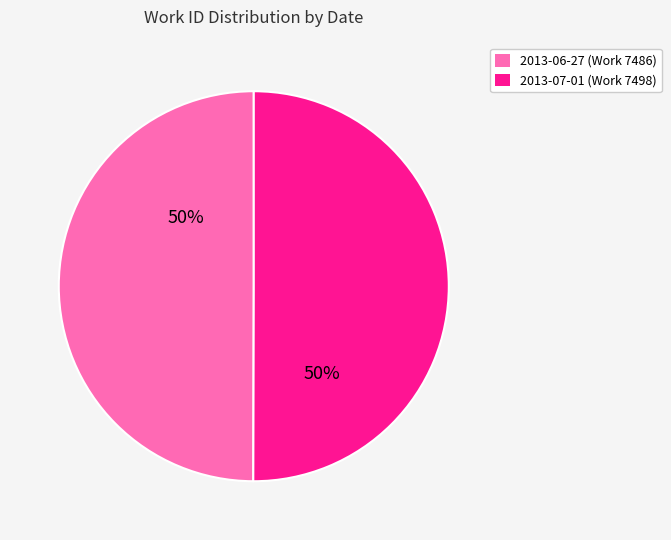

True or false: 2013-06-27 accounts for 50% of the total.

True